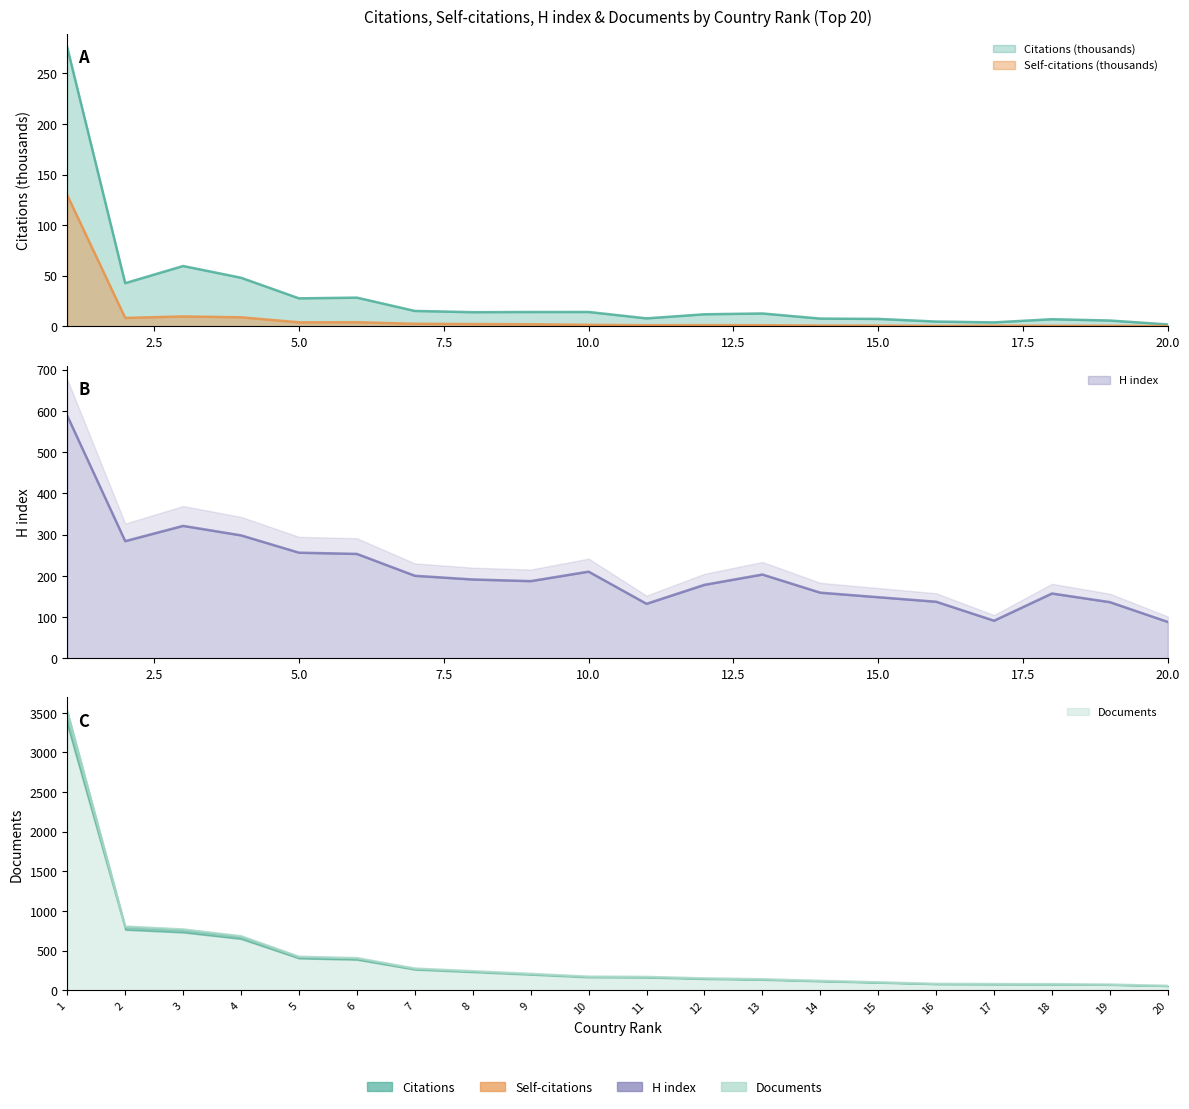

Is the value of H index at 19 greater than the value of Citations at 12?

Yes